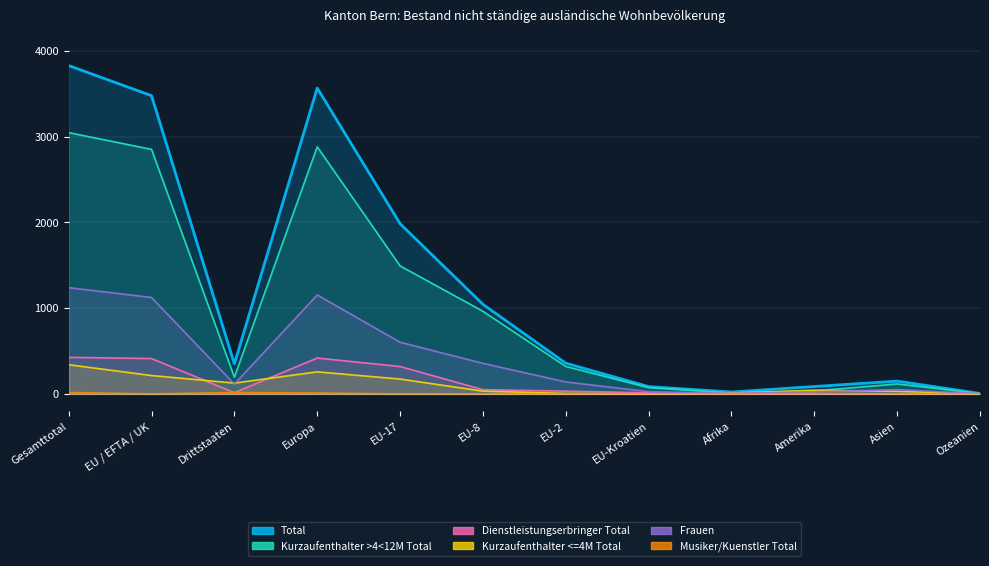

In Musiker/Kuenstler Total, how many points are higher than both neighbors (excluding endpoints)?

2